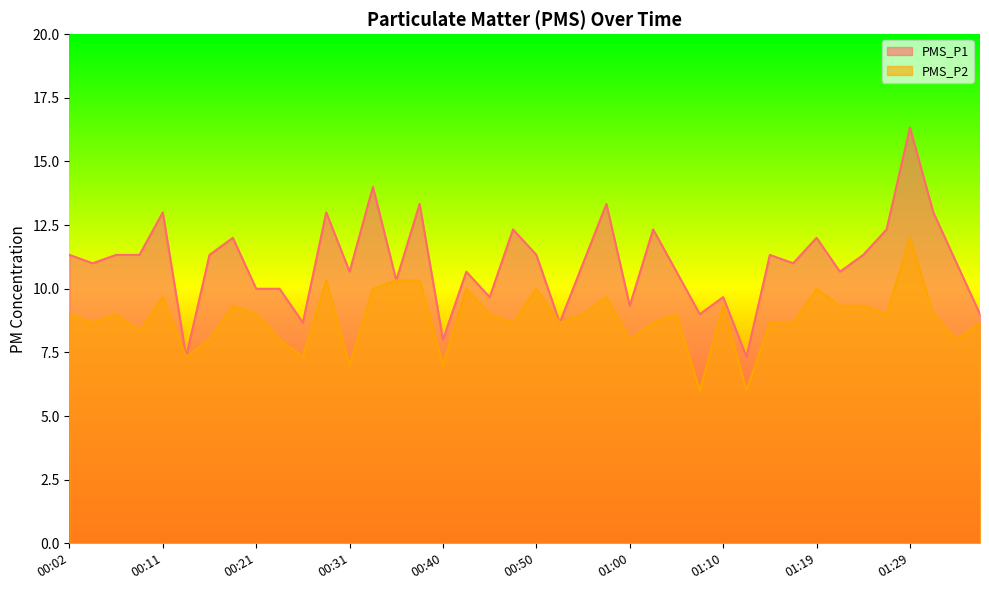

What are all the series names shown in the legend?

PMS_P1, PMS_P2